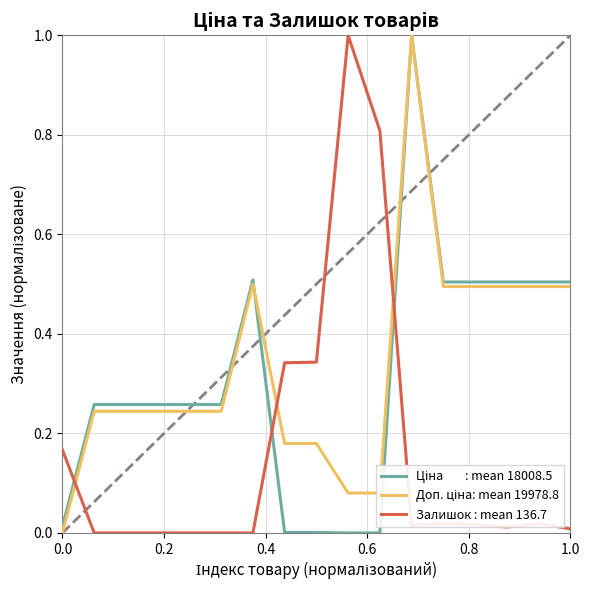

What is the maximum value shown in the chart?

1.0